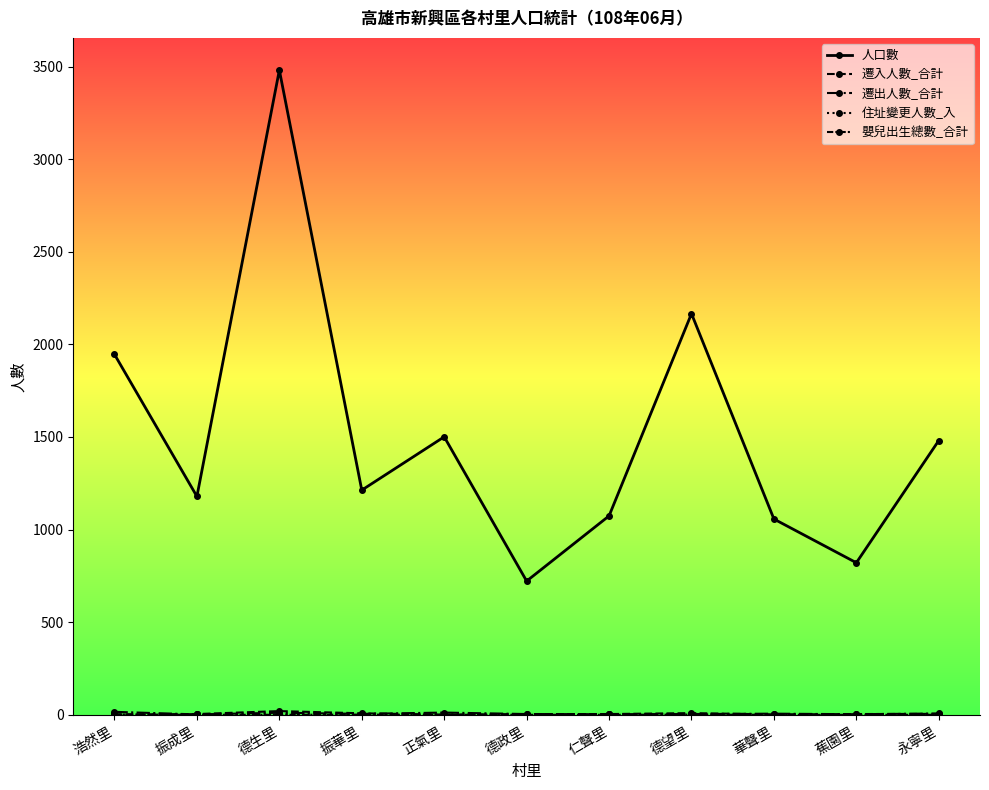

How many lines are shown in the chart?

5